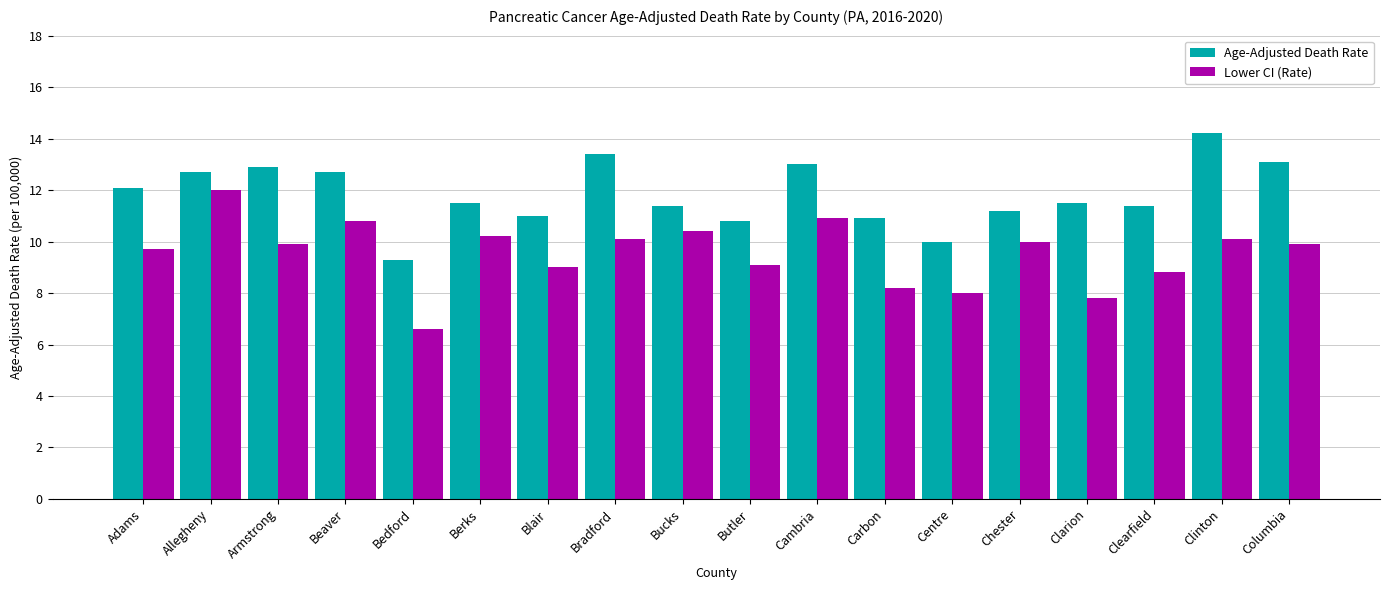

The Lower CI (Rate) series shows 2.3 at Bradford. True or false?

False